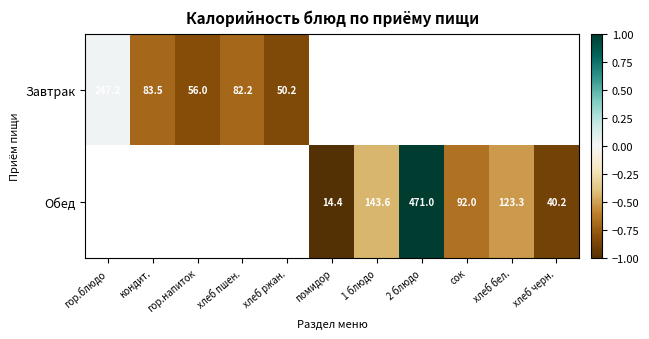

Is the value of Завтрак at гор.блюдо greater than the value of Обед at хлеб черн.?

Yes